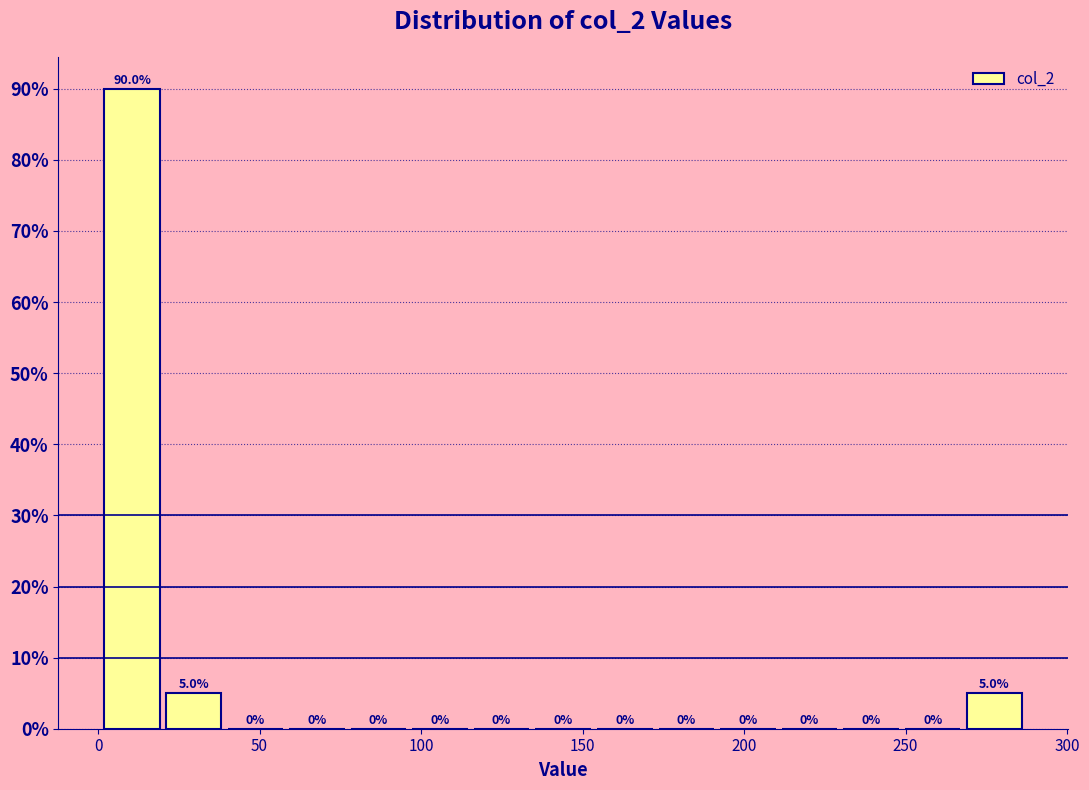

Read against the x-axis, roughly where is the centre of the tallest bar?

10